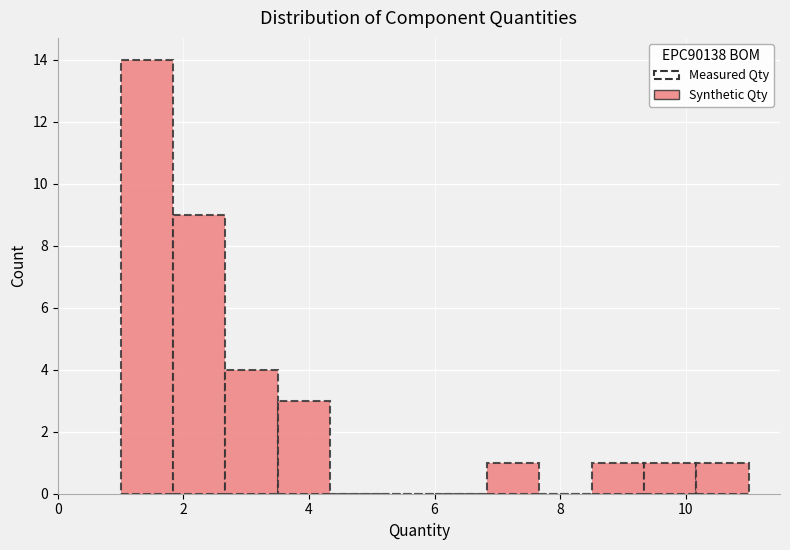

How tall is the bar that spans 10.2 to 11.0 on the x-axis? Neither the bar edges nor the heights are printed on the chart, so give them approximately, as read against the axes.

1